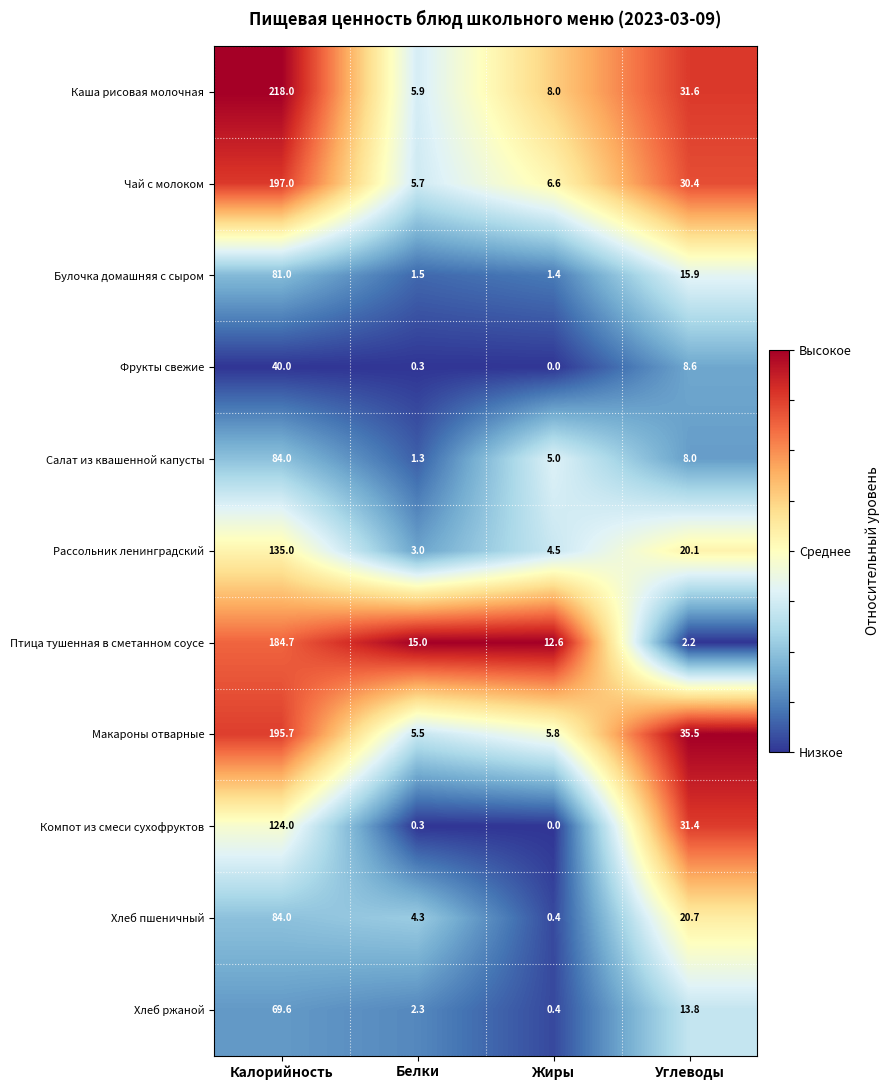

Is it true that Фрукты свежие equals 0.0 at Жиры?

True